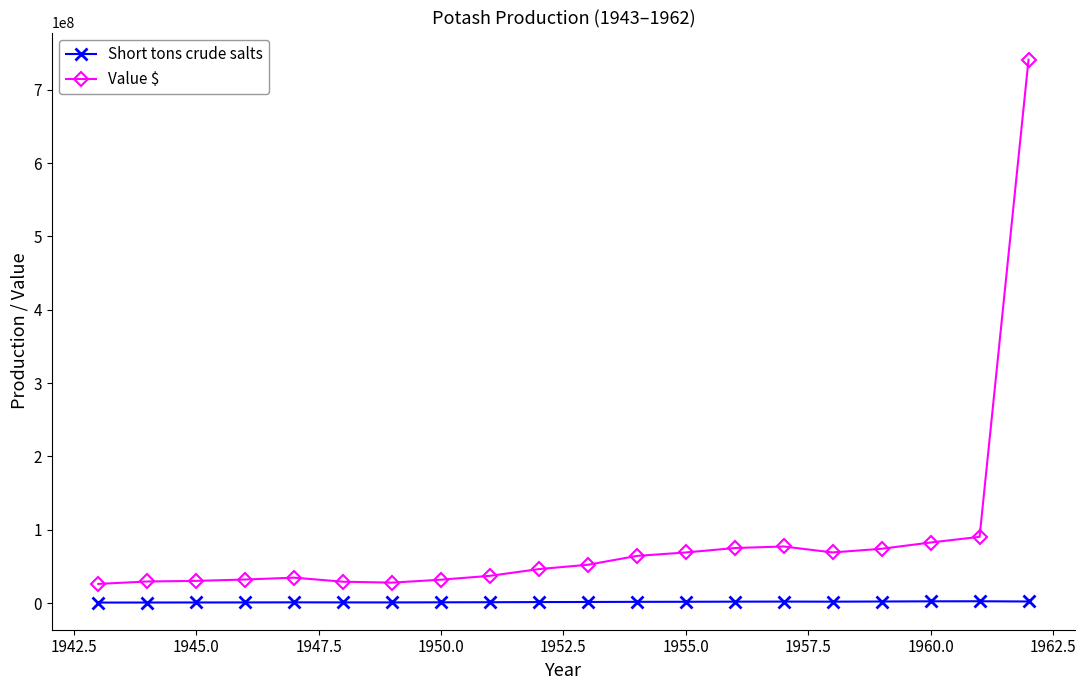

Which series has the largest total across all categories?

Value $